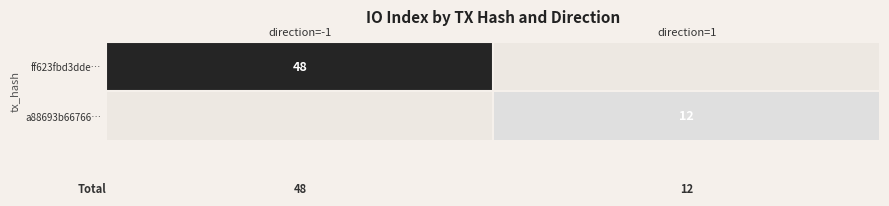

Is the value of a88693b66766… at direction=1 greater than the value of ff623fbd3dde… at direction=-1?

No